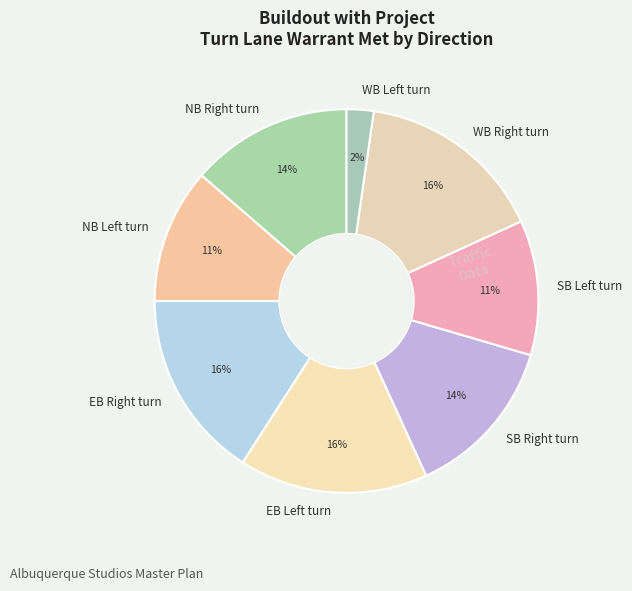

Does any single category account for the majority?

No